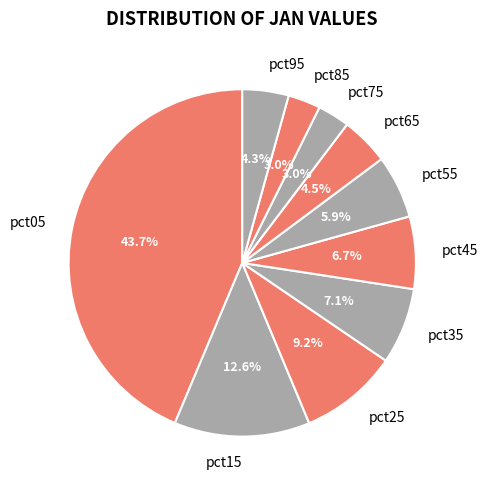

Between pct35 and pct85, which is larger?

pct35